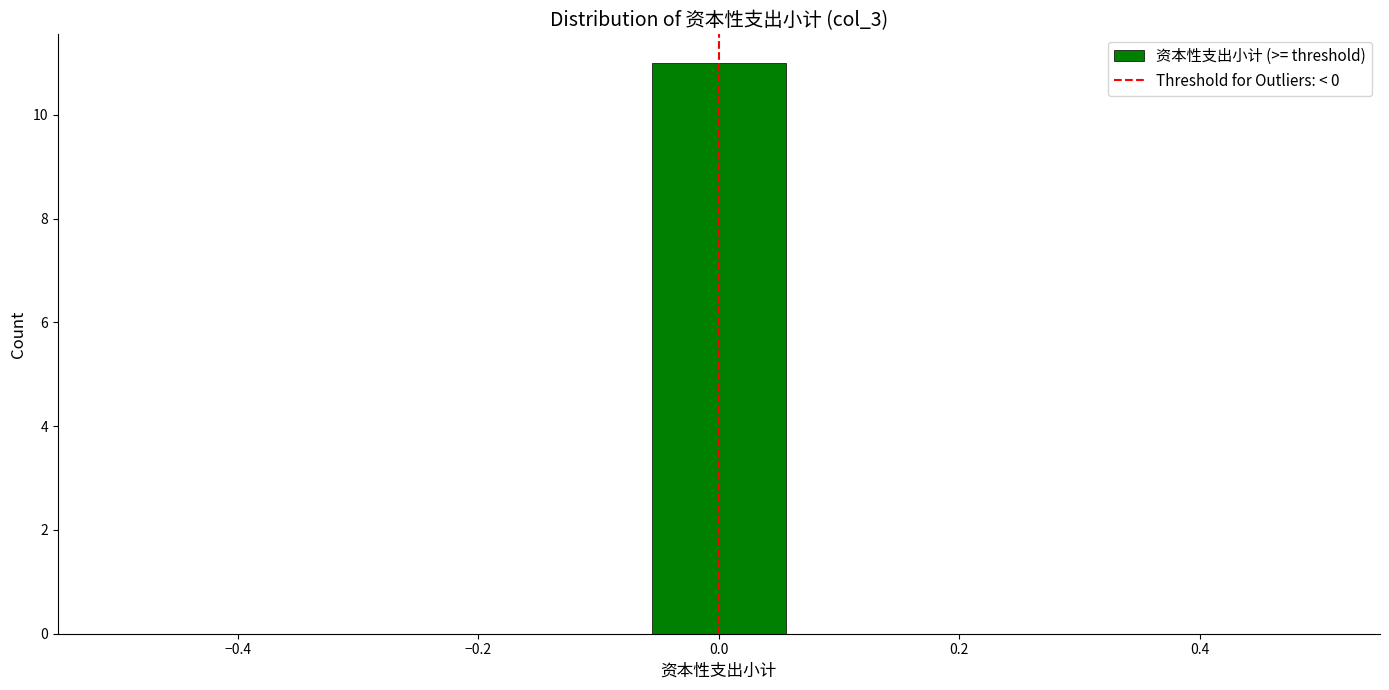

How tall is the bar that spans -0.06 to 0.06 on the x-axis? Neither the bar edges nor the heights are printed on the chart, so give them approximately, as read against the axes.

11